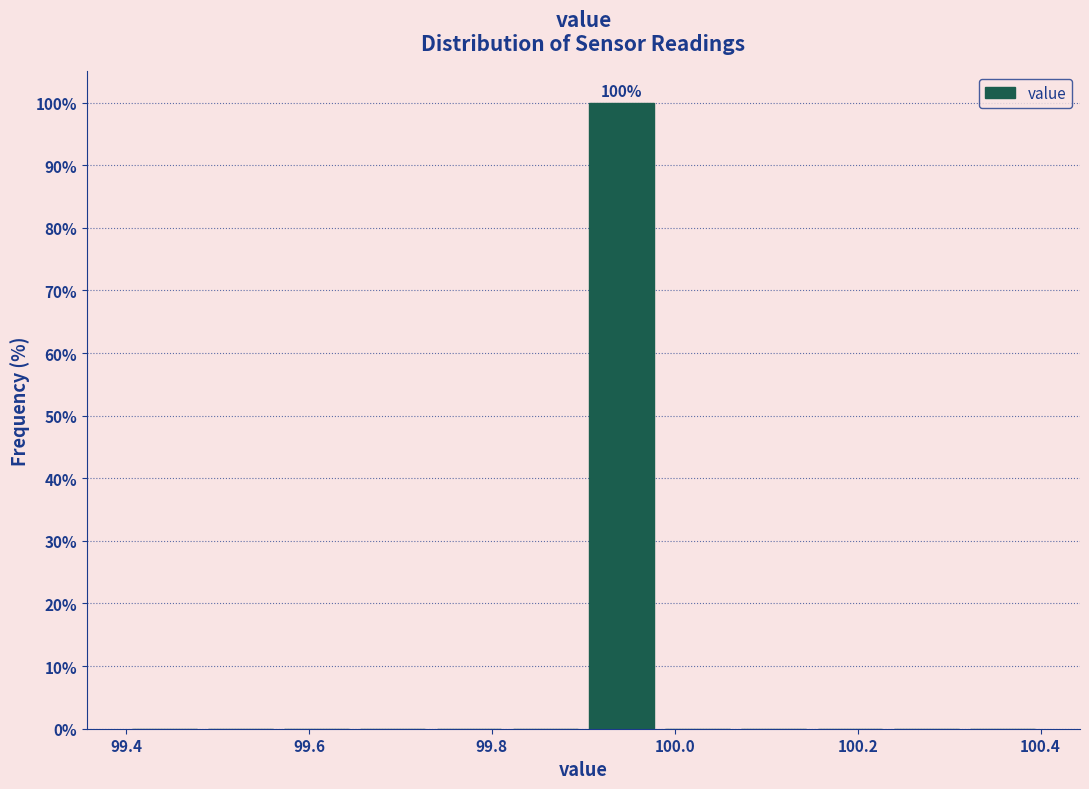

Which range on the x-axis has the tallest bar?

99.90 to 99.98